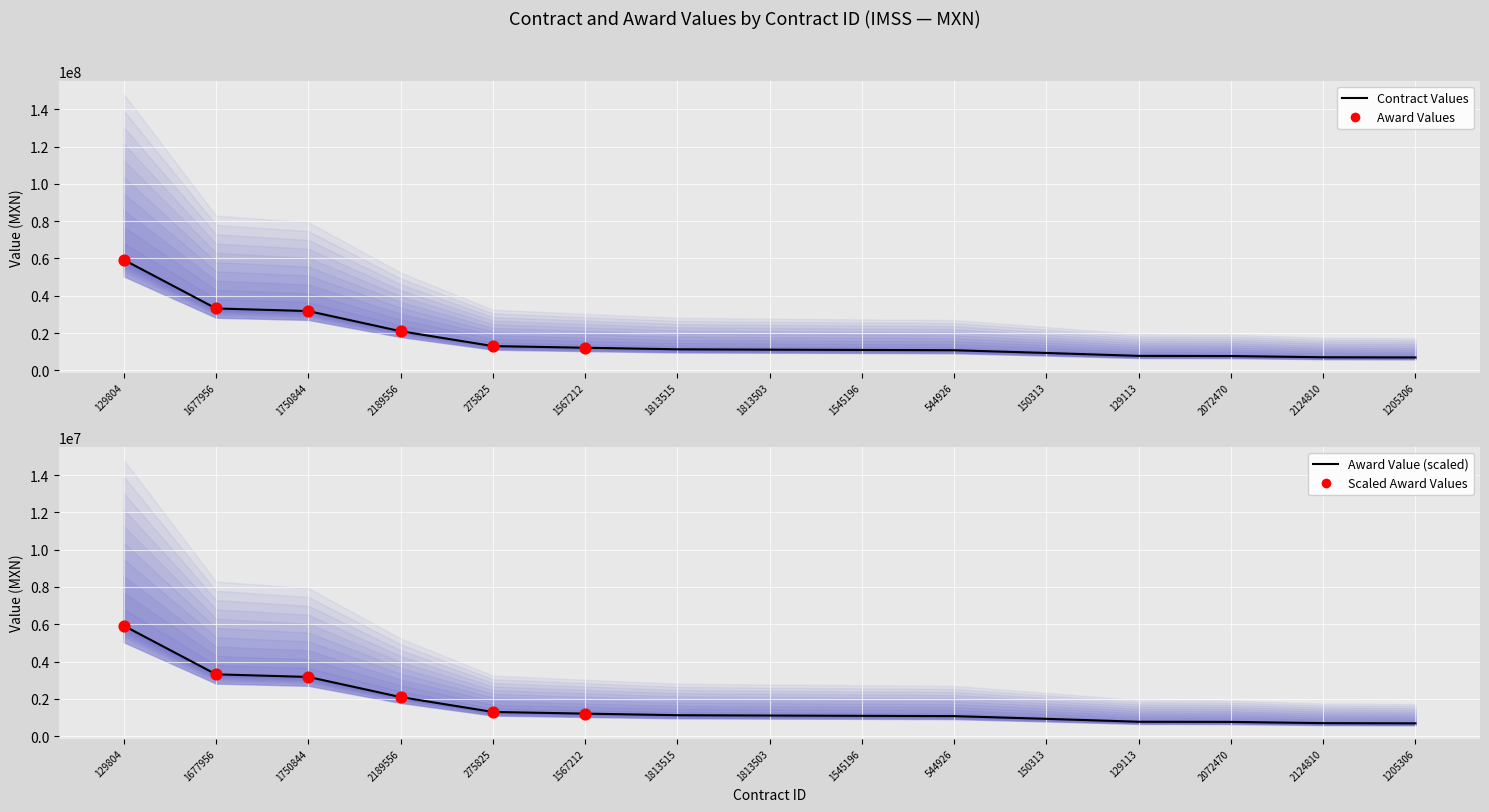

At which category is the sum across all series the highest?

129804